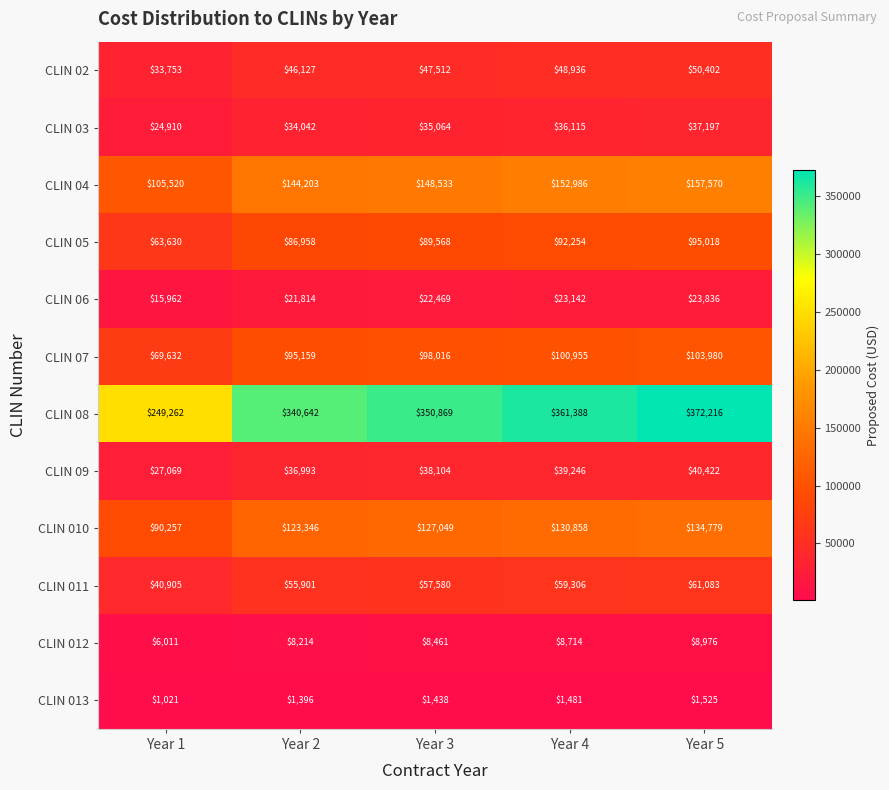

List the series in order of their peak value, lowest first.

CLIN 013, CLIN 012, CLIN 06, CLIN 03, CLIN 09, CLIN 02, CLIN 011, CLIN 05, CLIN 07, CLIN 010, CLIN 04, CLIN 08